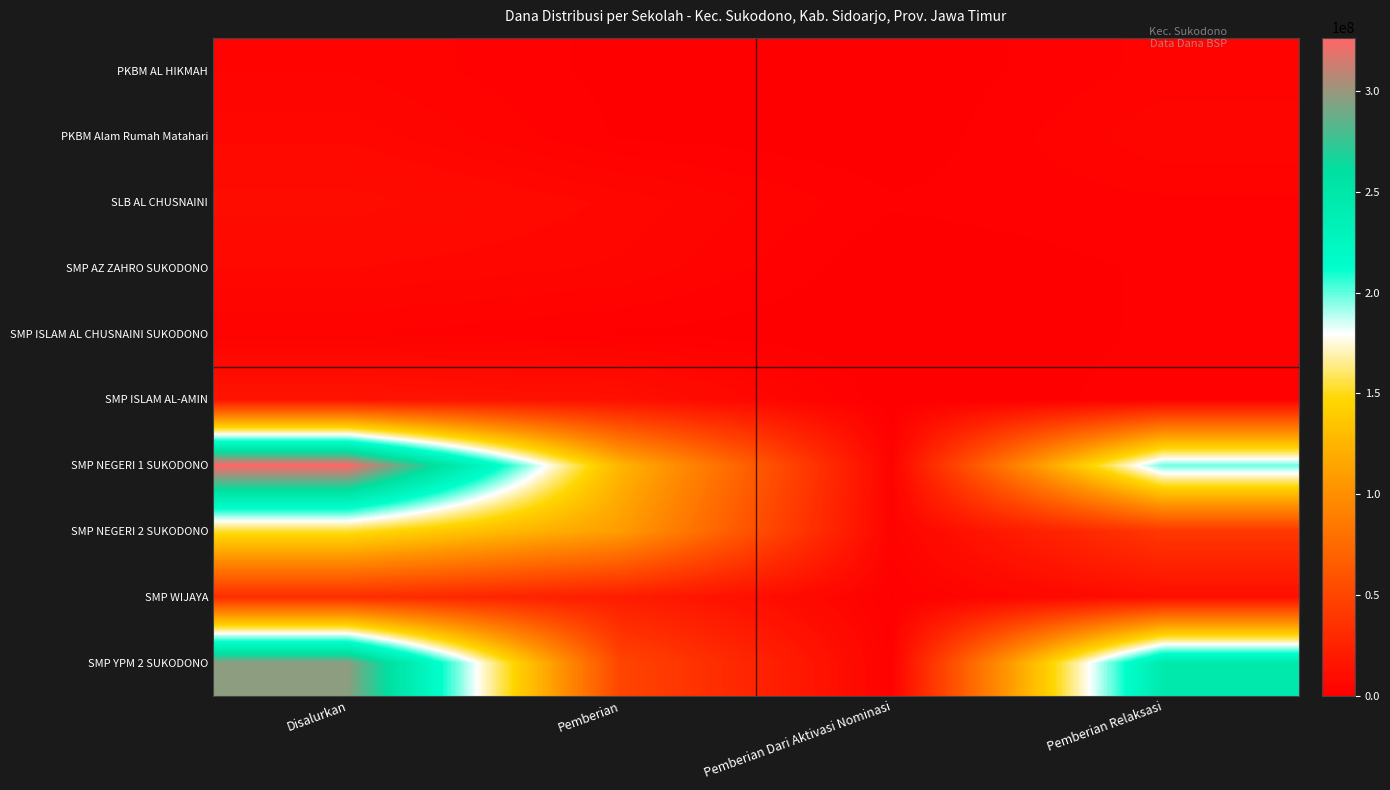

Which series changed the most between Pemberian and Pemberian Dari Aktivasi Nominasi?

SMP NEGERI 1 SUKODONO